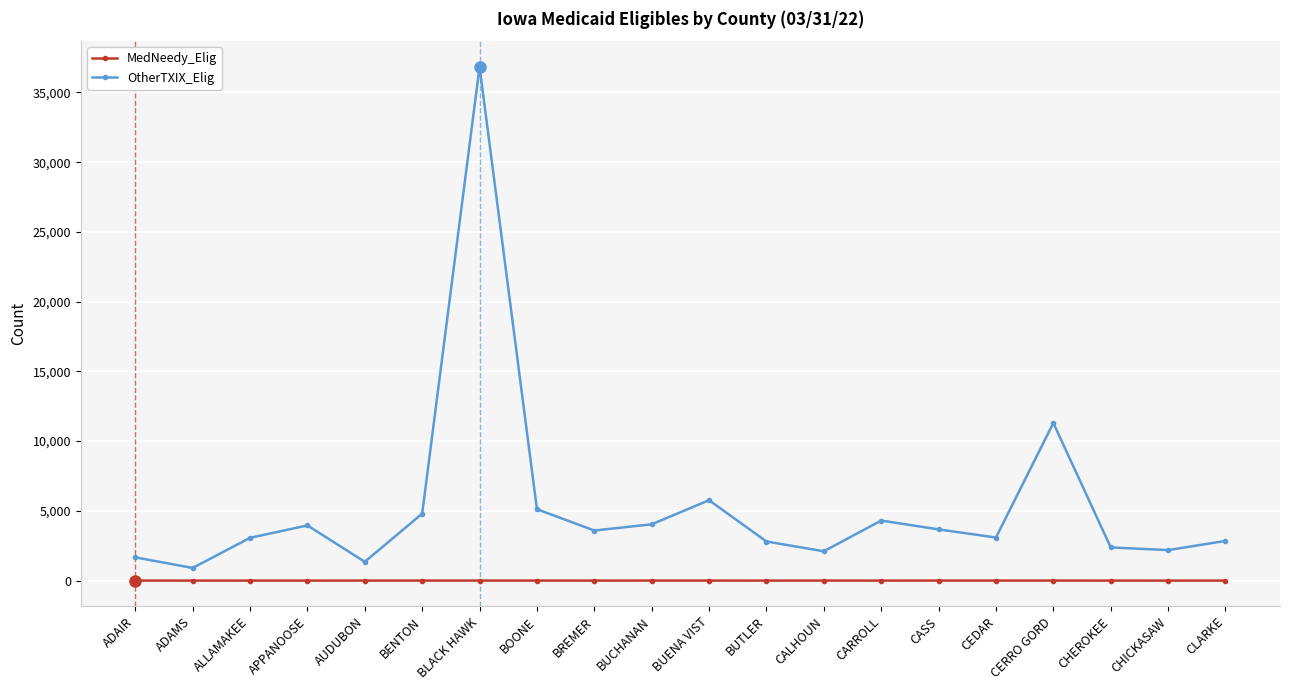

What is the sum of all OtherTXIX_Elig values?

105764